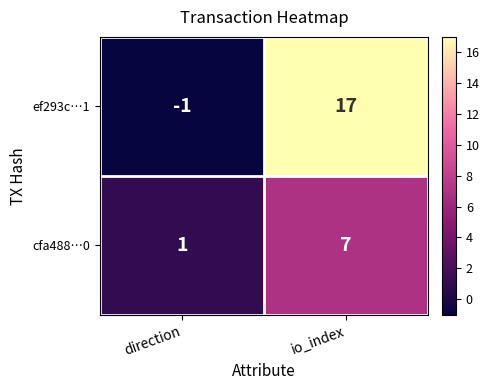

How many data points does each series have?

2